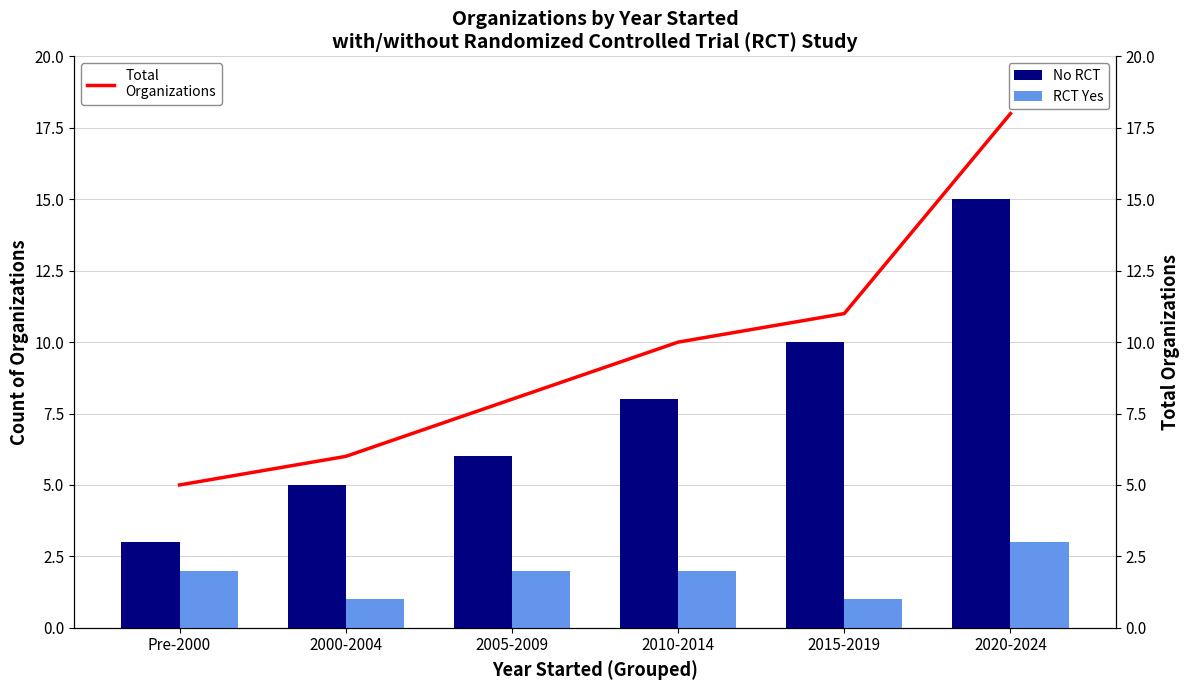

Between 2015-2019 and 2020-2024, which series saw the biggest shift?

Total Organizations